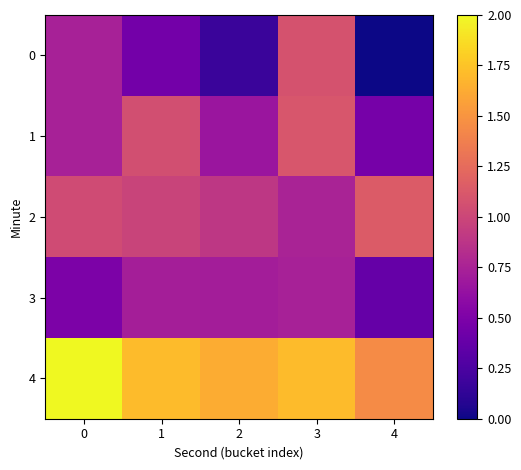

At how many categories does at least one series exceed 0?

5